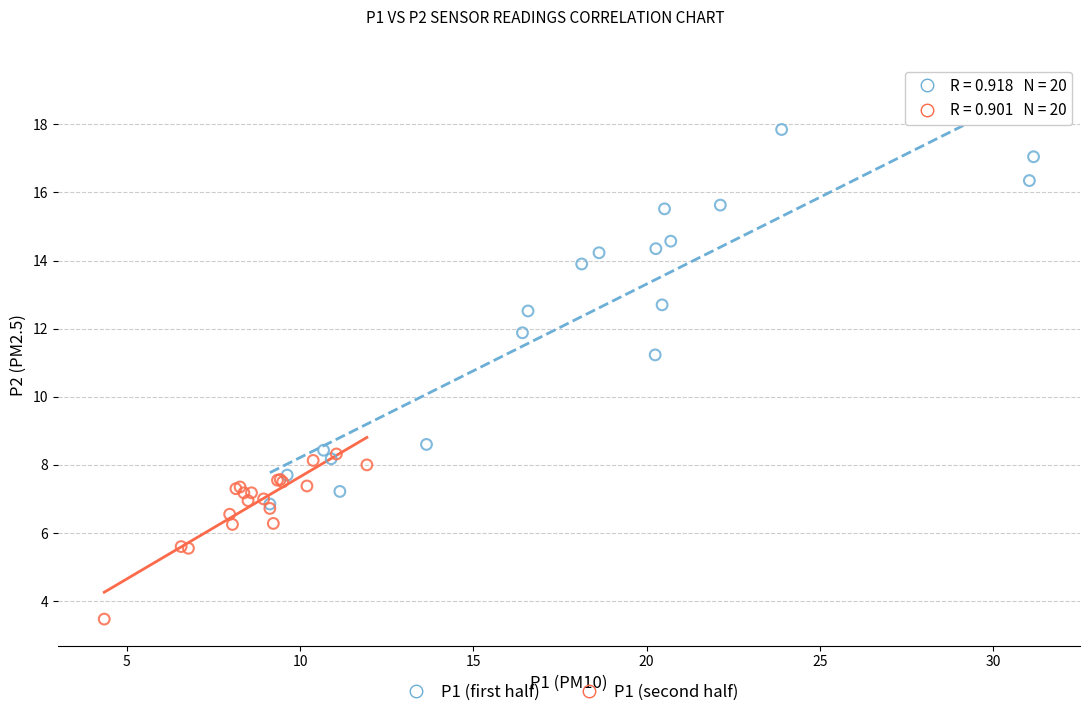

Which series reaches the maximum Y coordinate?

P1 (first half)